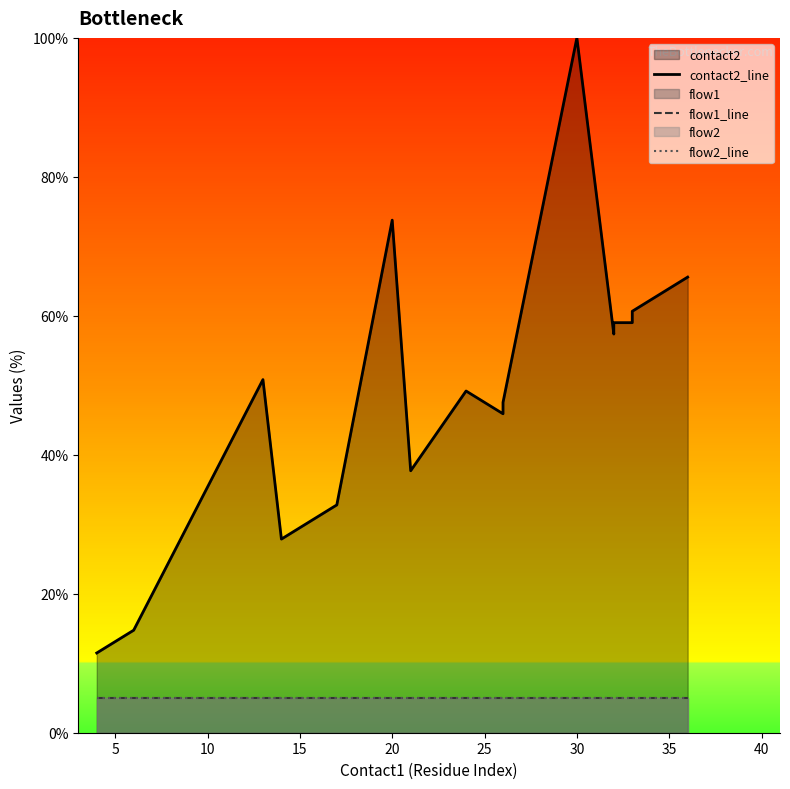

What is the minimum value shown in the chart?

5.0